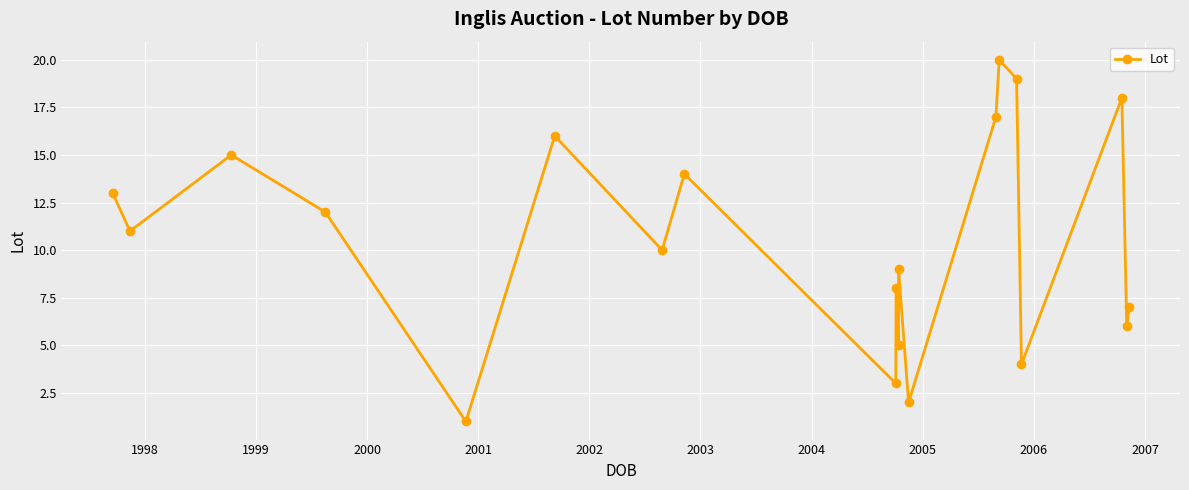

What is the minimum value shown in the chart?

1